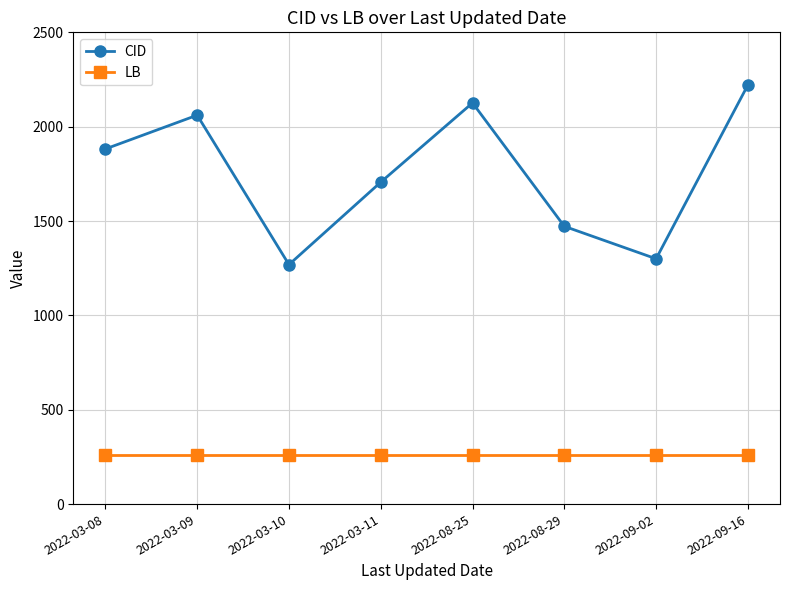

Reading left to right, list all the values displayed in this chart.

CID: 2022-03-08=1882	2022-03-09=2061	2022-03-10=1269	2022-03-11=1706	2022-08-25=2126	2022-08-29=1472	2022-09-02=1300	2022-09-16=2221
LB: 2022-03-08=258	2022-03-09=258	2022-03-10=258	2022-03-11=258	2022-08-25=258	2022-08-29=258	2022-09-02=258	2022-09-16=258